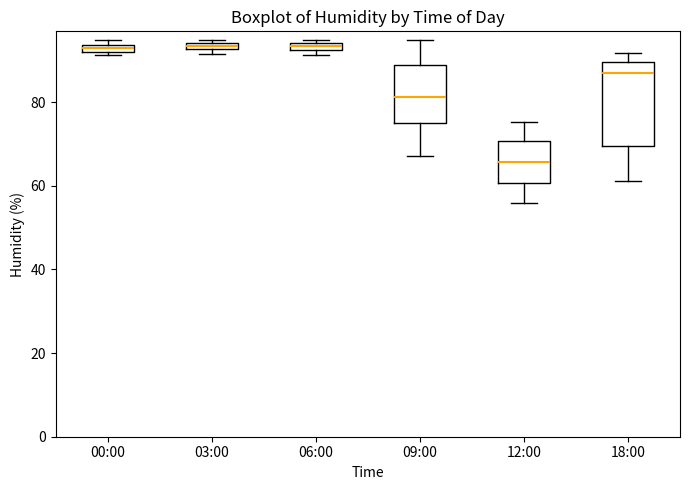

Comparing the boxes themselves (not the whiskers), which one is the tallest?

18:00